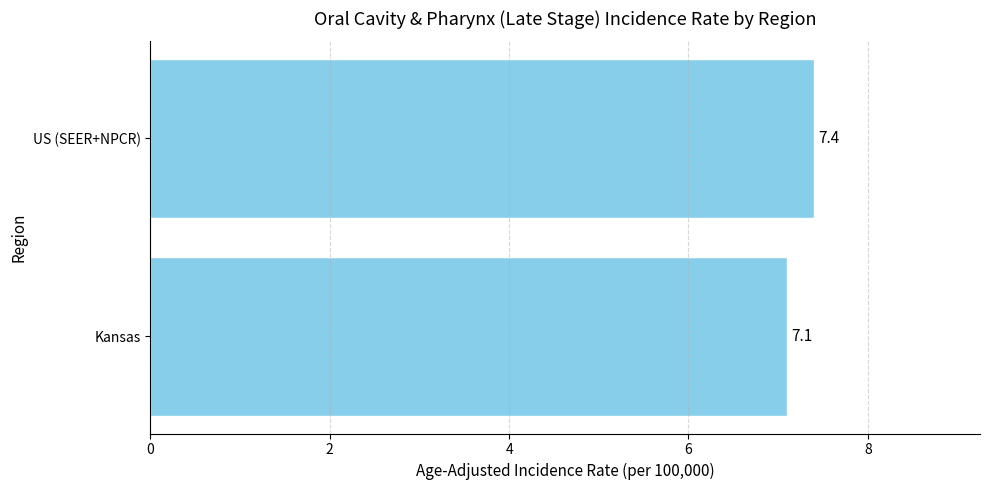

Rank the categories by value from highest to lowest.

US (SEER+NPCR), Kansas